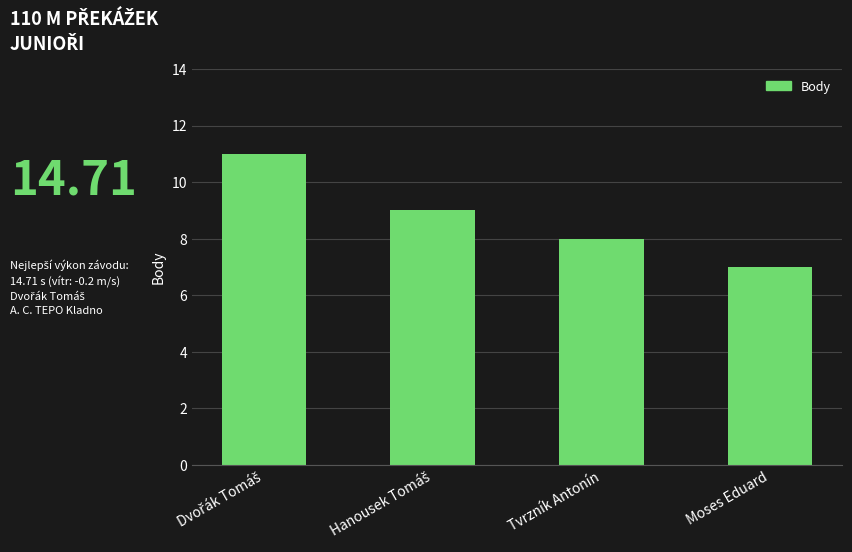

Is it true that the value at Moses Eduard is 4?

False